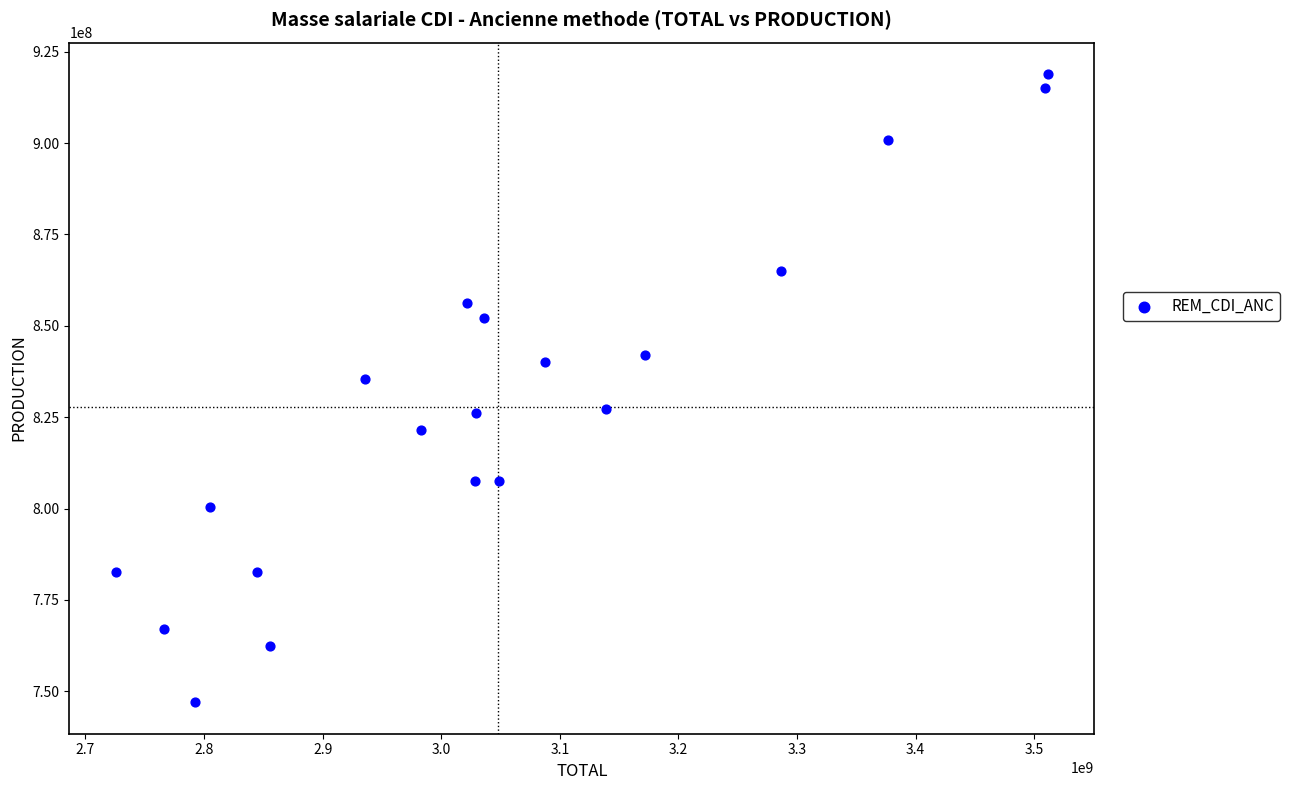

What Y value in the scatter plot is closest to 832964353?

835324893